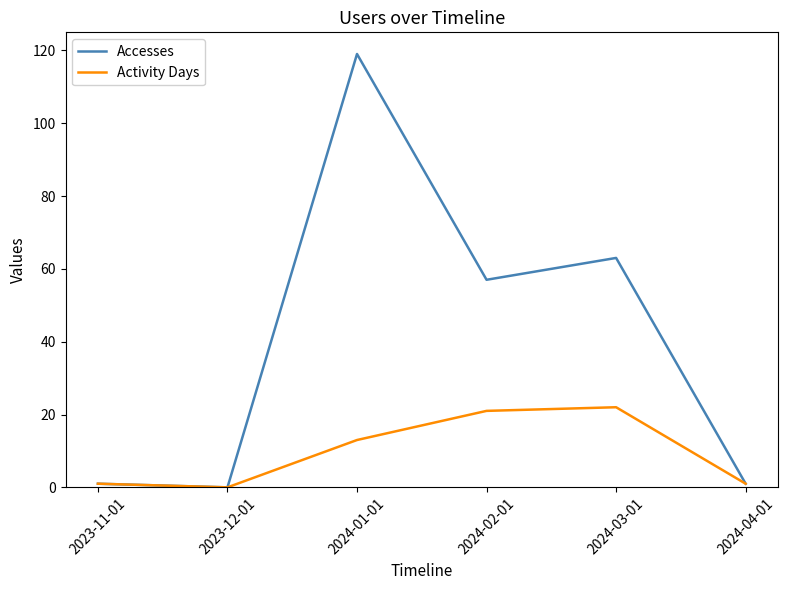

List the series in order of their overall mean, highest first.

Accesses, Activity Days